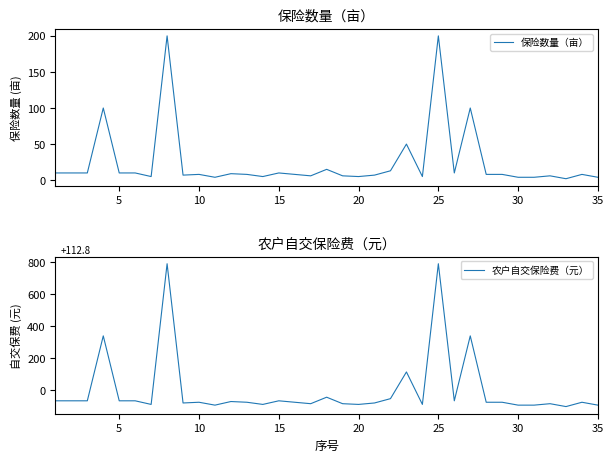

How many positive values does the 农户自交保险费（元） series have?

5